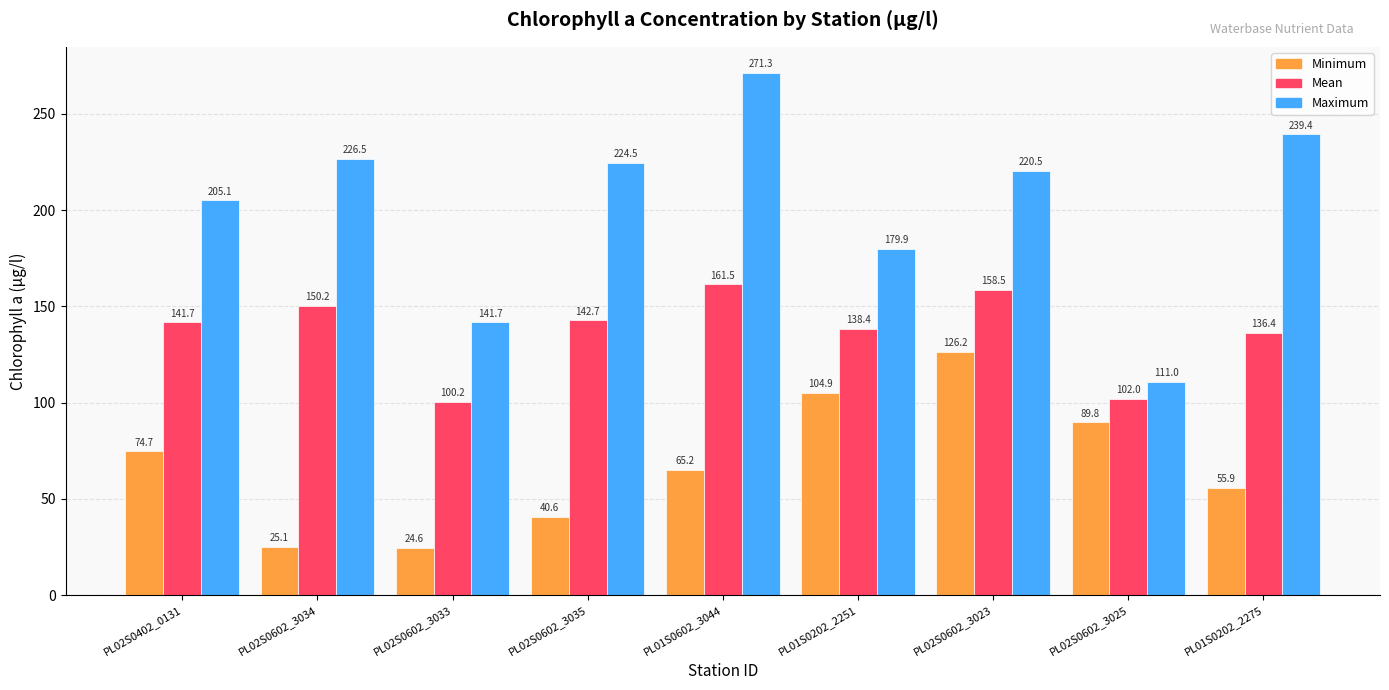

Reading left to right, transcribe all the data shown in this chart.

Minimum: PL02S0402_0131=74.7	PL02S0602_3034=25.1	PL02S0602_3033=24.6	PL02S0602_3035=40.6	PL01S0602_3044=65.2	PL01S0202_2251=104.9	PL02S0602_3023=126.2	PL02S0602_3025=89.8	PL01S0202_2275=55.9
Mean: PL02S0402_0131=141.7	PL02S0602_3034=150.2	PL02S0602_3033=100.2	PL02S0602_3035=142.7	PL01S0602_3044=161.5	PL01S0202_2251=138.4	PL02S0602_3023=158.5	PL02S0602_3025=102.0	PL01S0202_2275=136.4
Maximum: PL02S0402_0131=205.1	PL02S0602_3034=226.5	PL02S0602_3033=141.7	PL02S0602_3035=224.5	PL01S0602_3044=271.3	PL01S0202_2251=179.9	PL02S0602_3023=220.5	PL02S0602_3025=111.0	PL01S0202_2275=239.4